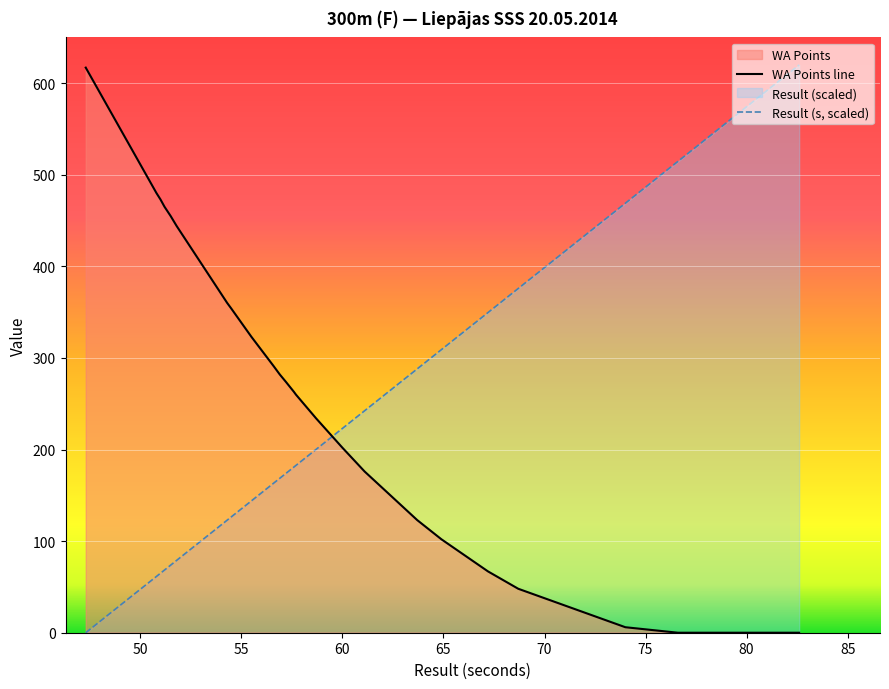

Which series has the largest range (max minus min)?

Result (s, scaled)